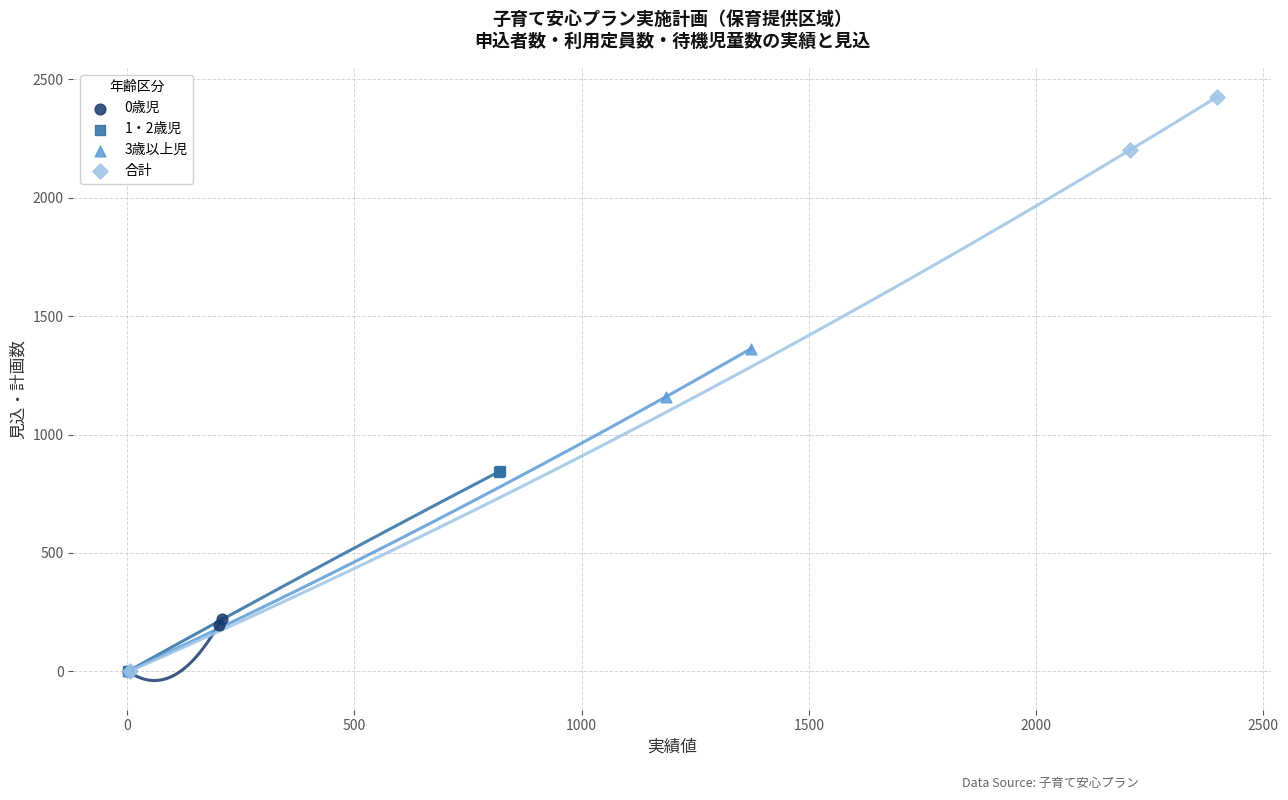

Which series contains the highest Y value?

合計